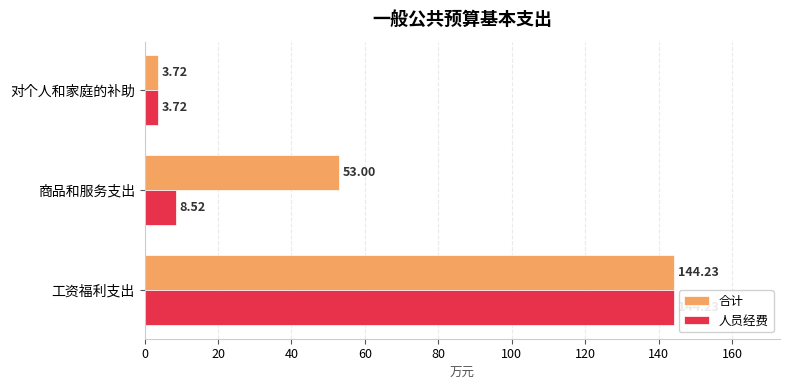

What are all the series names shown in the legend?

合计, 人员经费